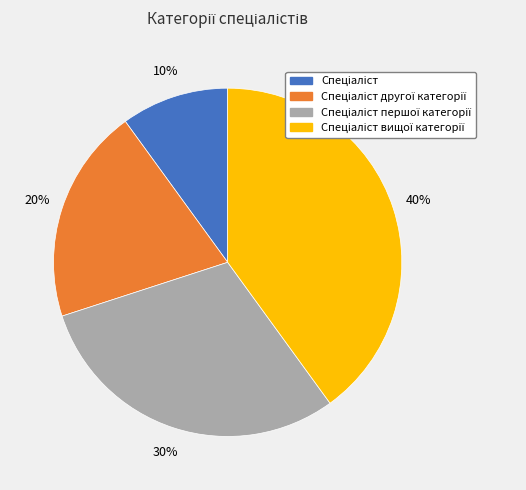

Is there a majority slice in this chart?

No